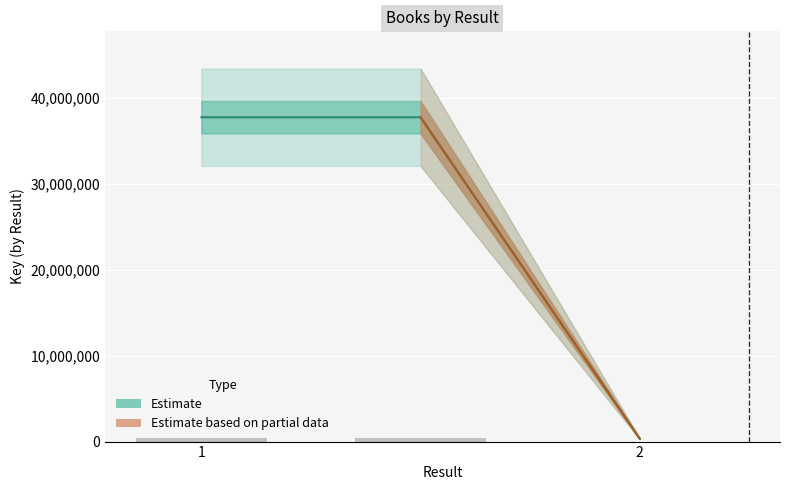

Which has a higher value, 2 or 1?

1